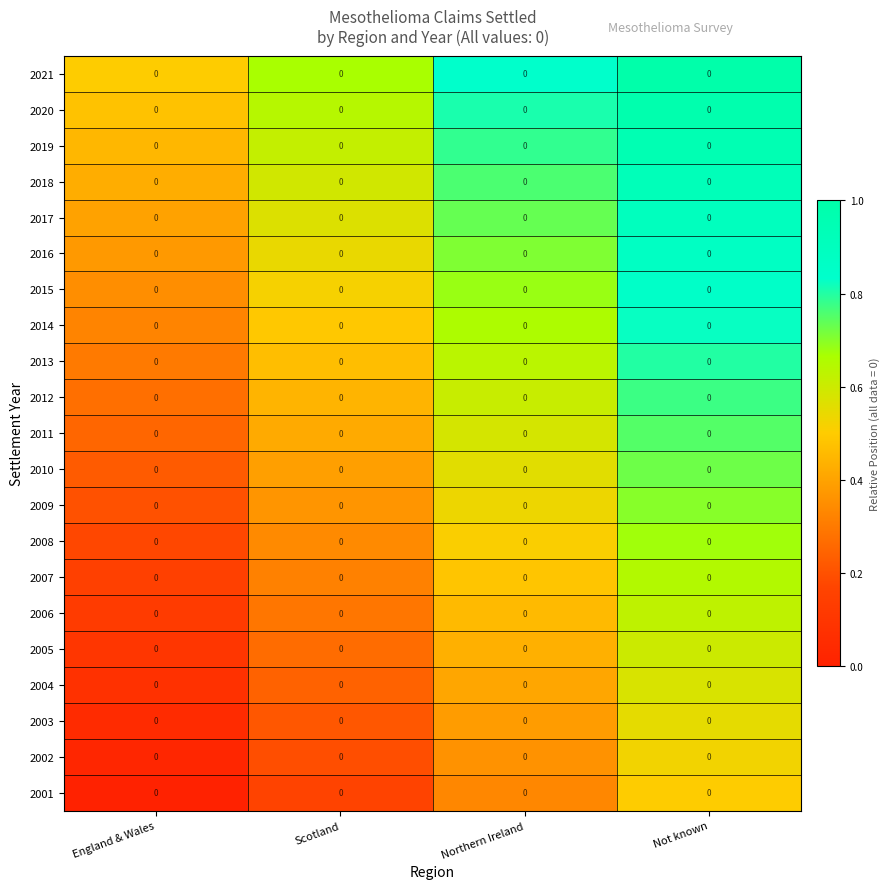

Rank the series at Northern Ireland from highest to lowest value.

2021, 2020, 2019, 2018, 2017, 2016, 2015, 2014, 2013, 2012, 2011, 2010, 2009, 2008, 2007, 2006, 2005, 2004, 2003, 2002, 2001